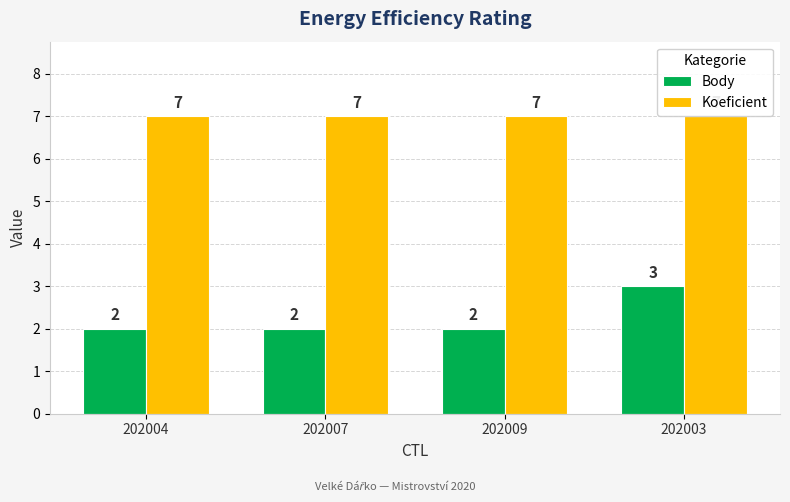

What is the label of the 1st bar from the left?

202004